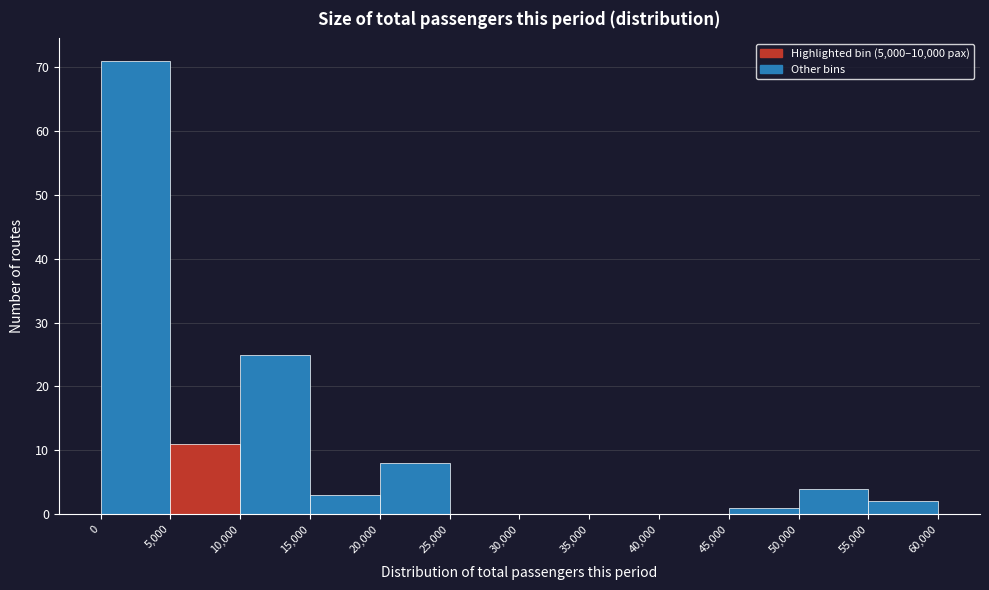

How tall is the bar that spans 50,000 to 55,000 on the x-axis? The values are not printed on the chart, so give them approximately, as read against the axis.

4